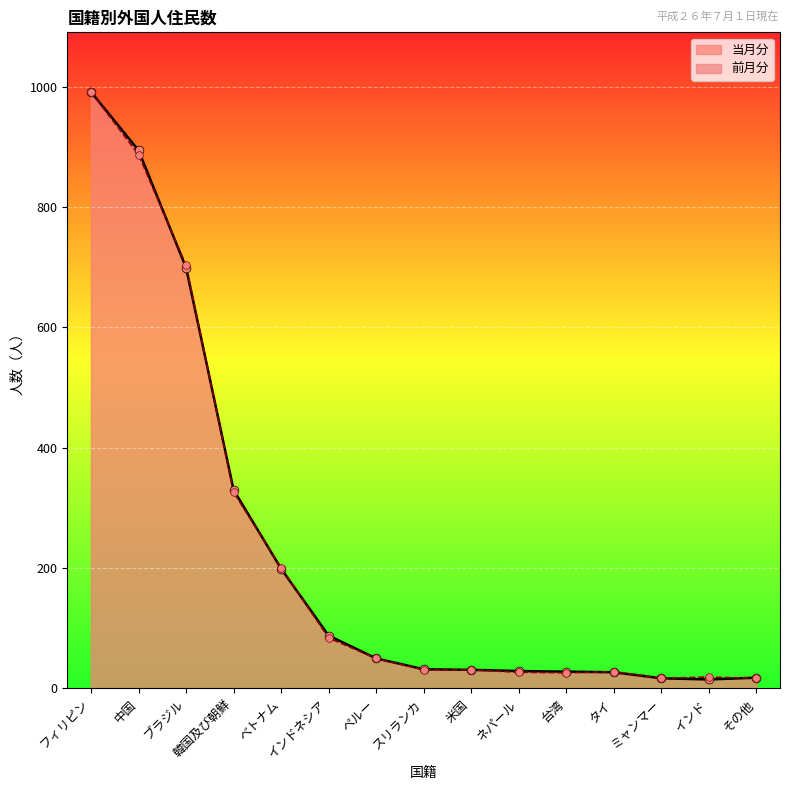

Which series has the widest spread of Y values?

当月分_line